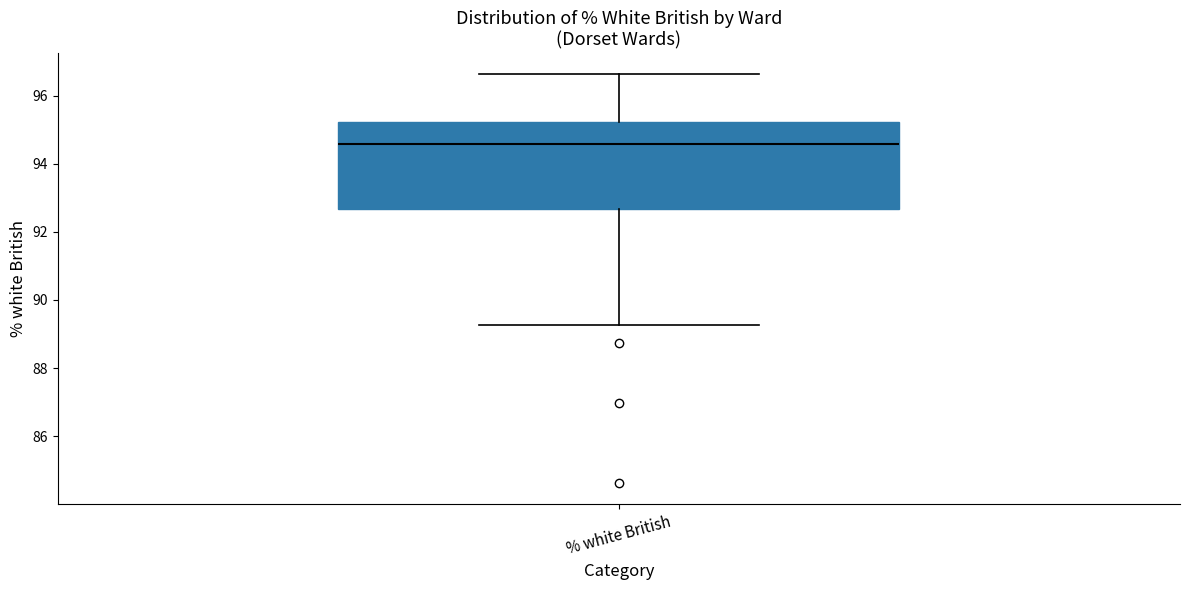

Transcribe this box plot: give where the median line is, the range the box spans, and where the two whiskers end, as read against the y-axis. The values are not printed on the chart, so give them approximately, as read against the axis.

median 94.6, box 92.6 to 95.2, whiskers 89.2 to 96.6